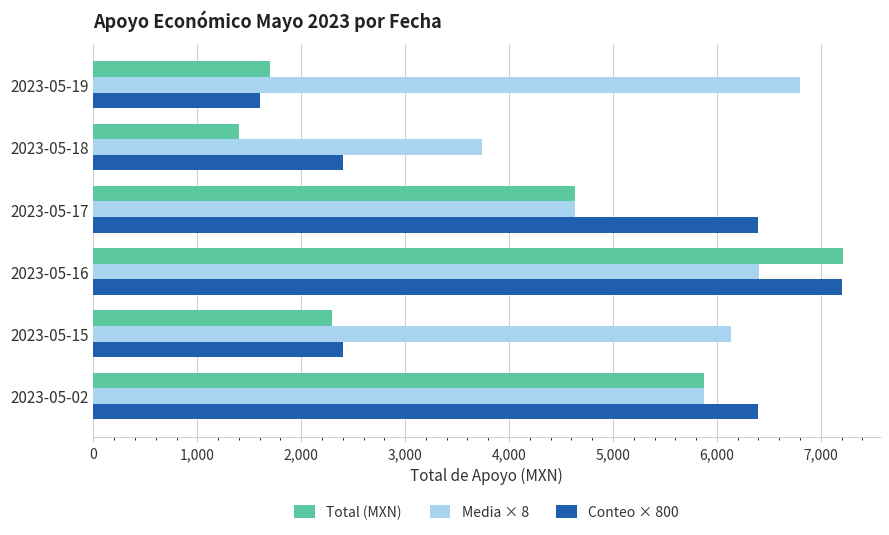

What is the minimum value for Total (MXN)?

1400